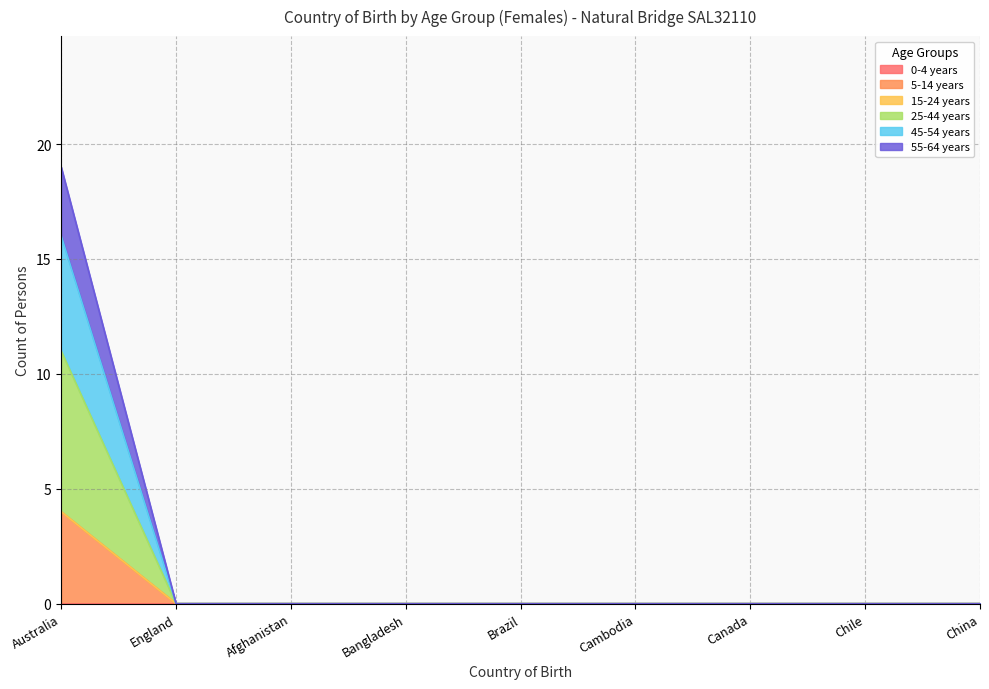

The 5-14 years series shows 0 at Chile. True or false?

True